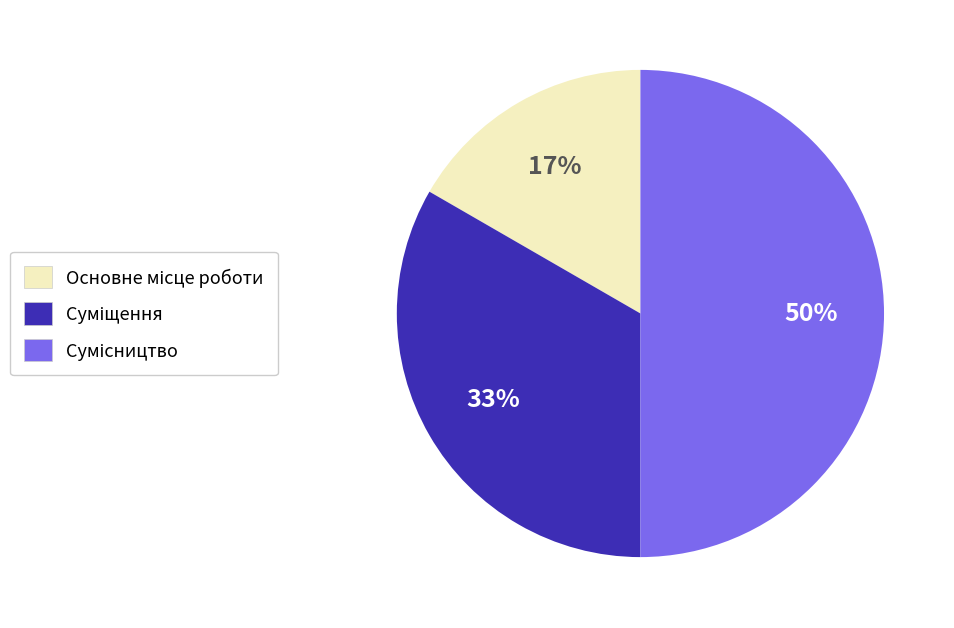

To the nearest percent, what is the average slice percentage?

33%